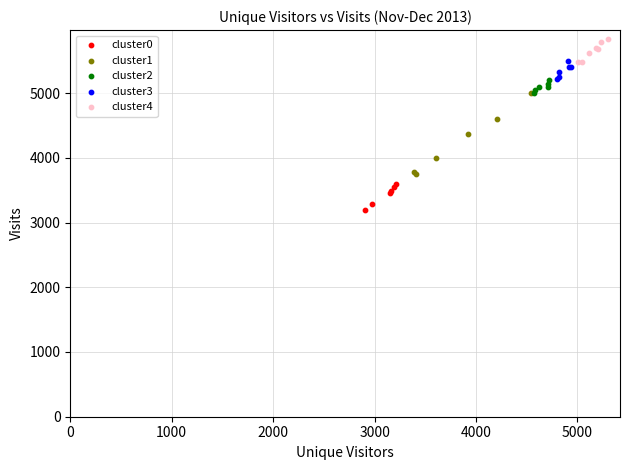

Which series reaches the maximum Y coordinate?

cluster4